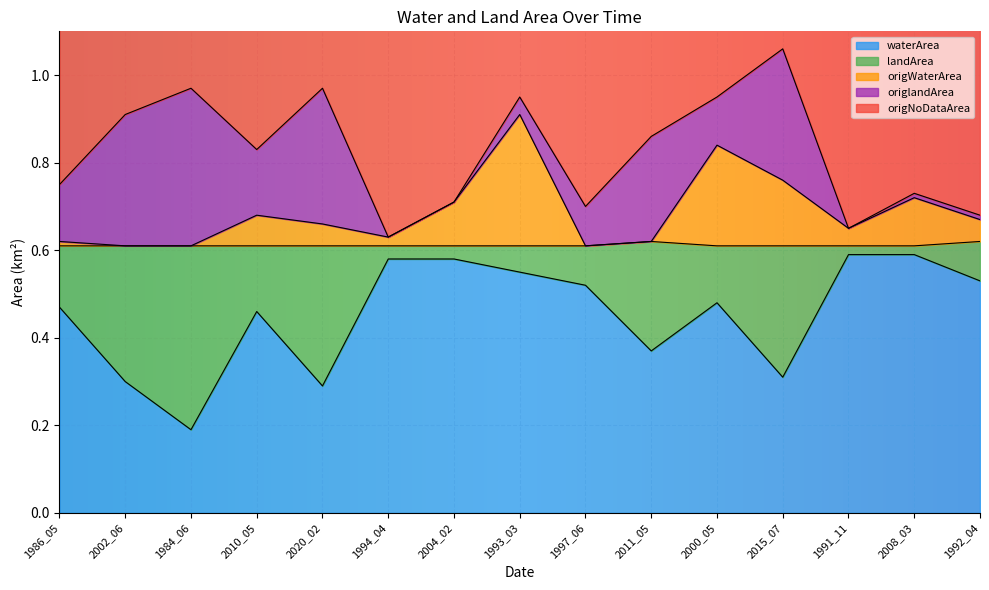

The waterArea series shows 0.4 at 2004_02. True or false?

False